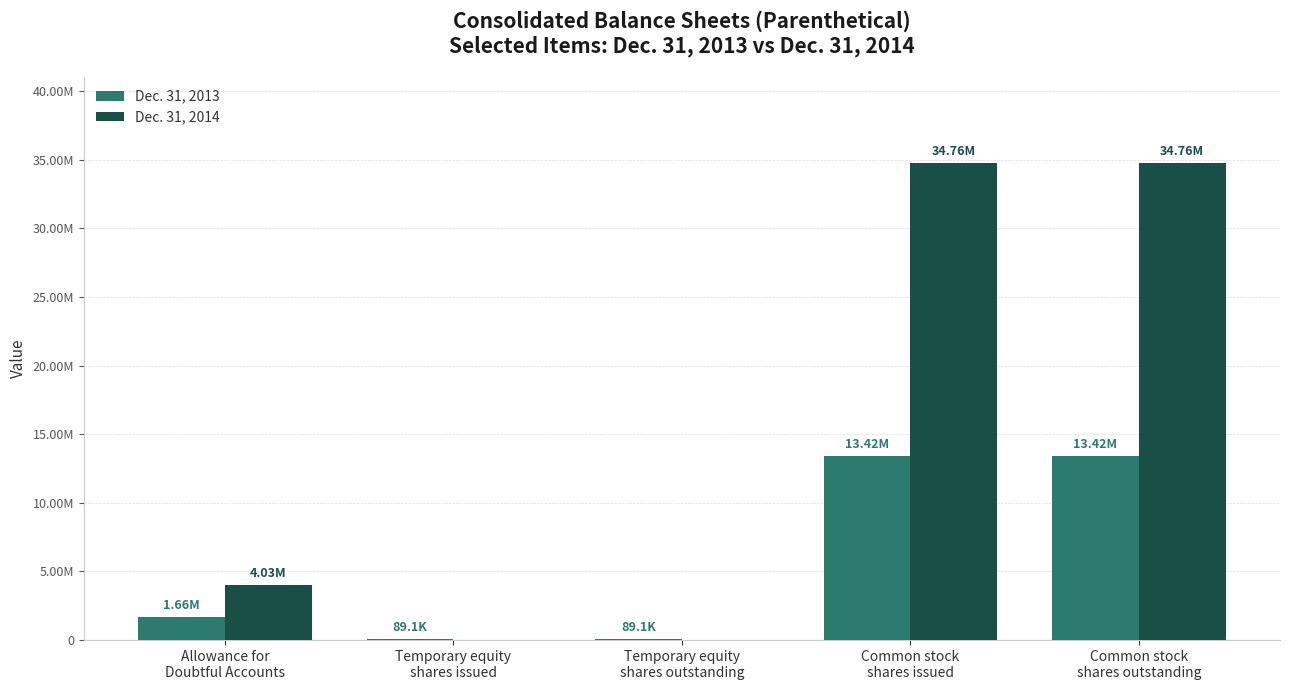

True or false: Dec. 31, 2013 has a value of 1662593 at Allowance for
Doubtful Accounts.

True